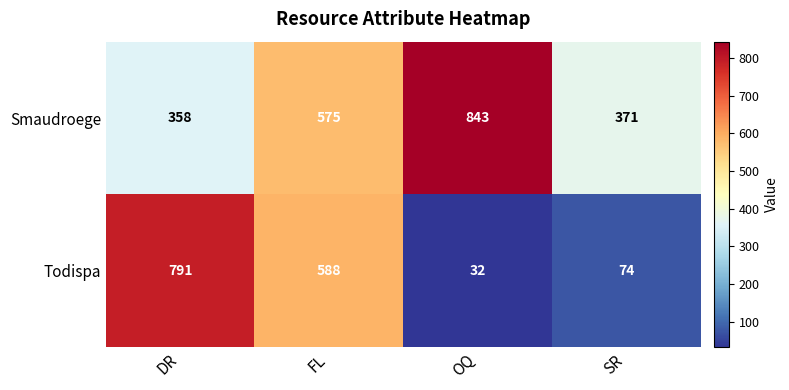

What is the sum of the Todispa values at DR and SR?

865